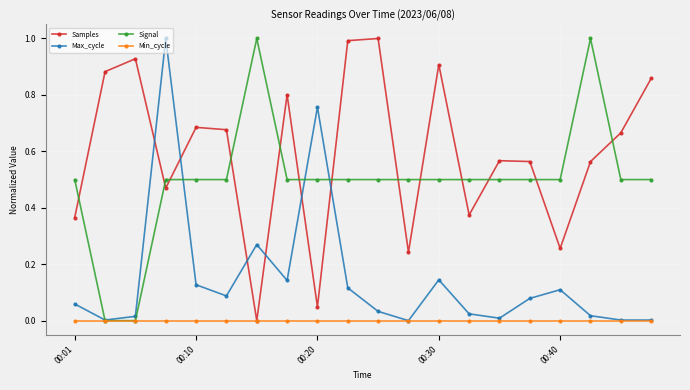

How many times do Max_cycle and Samples cross each other?

6